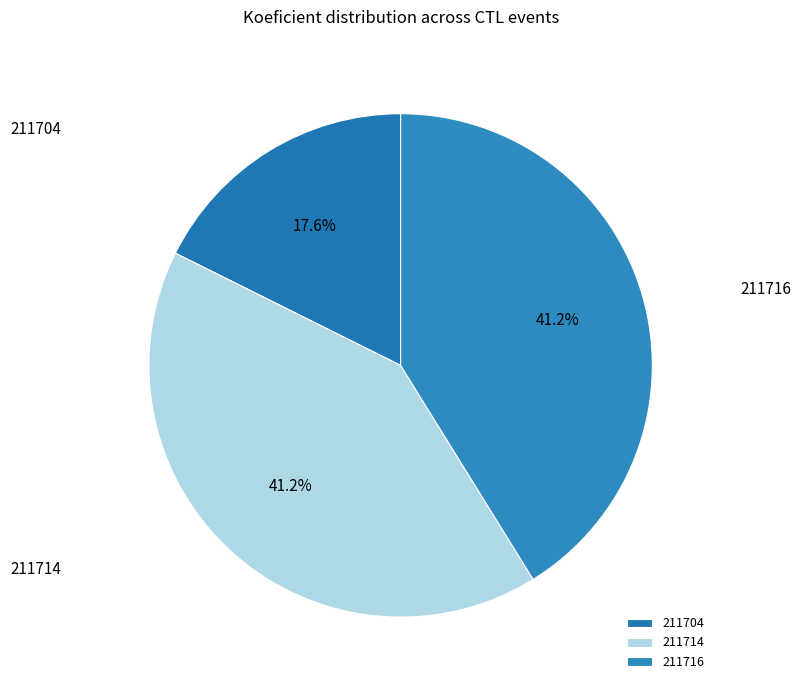

Which slice is the smallest?

211704